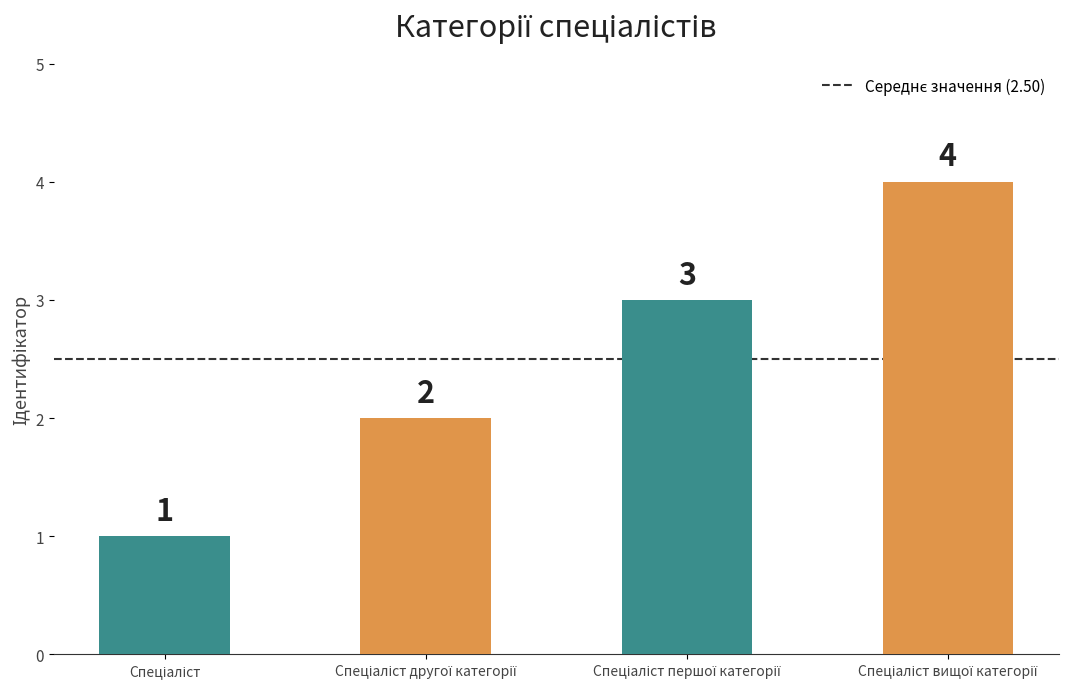

How many values are below 3?

2